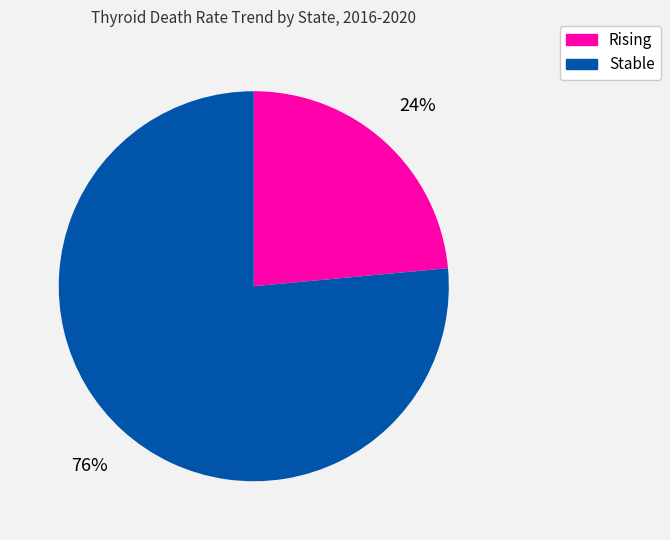

The Rising slice represents 24% of the pie. True or false?

True